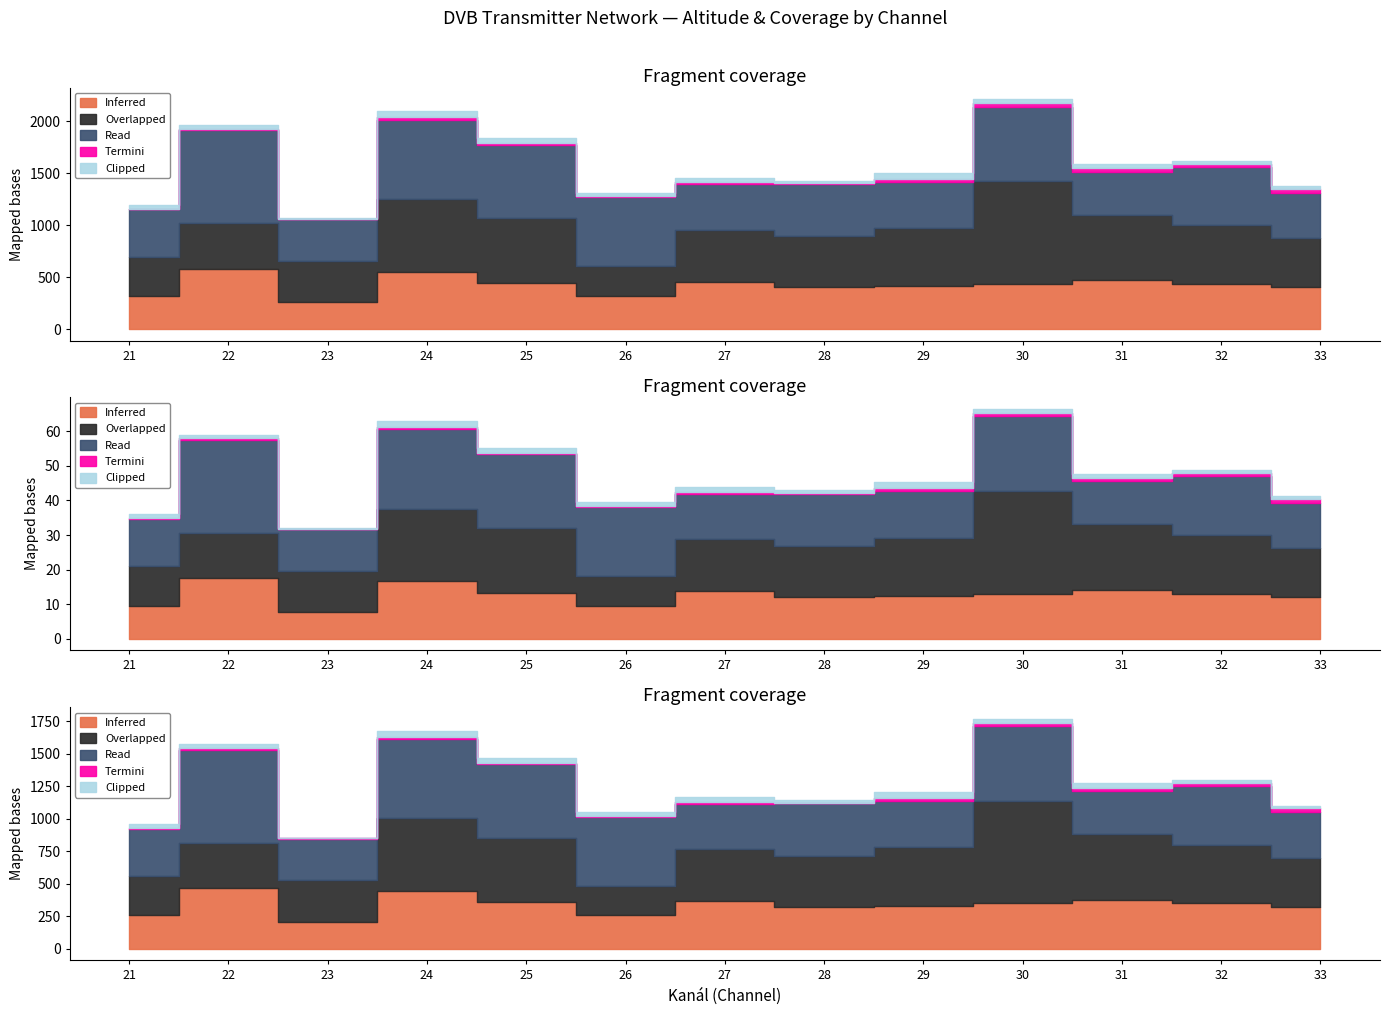

List the labels in order of Read value, largest first.

22, 24, 30, 25, 26, 32, 28, 21, 29, 27, 33, 31, 23